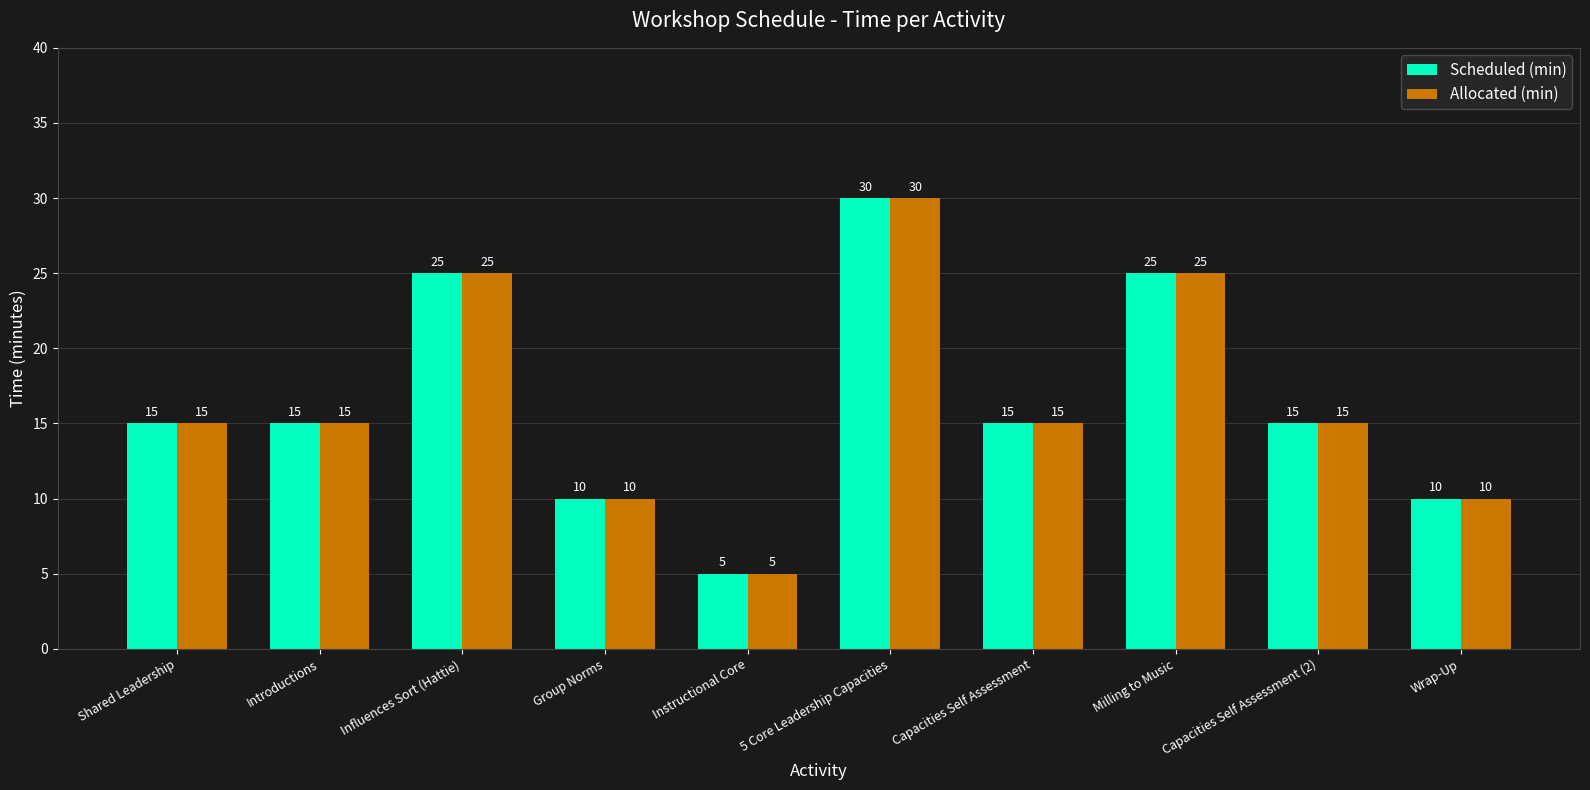

How many groups of bars are there?

10